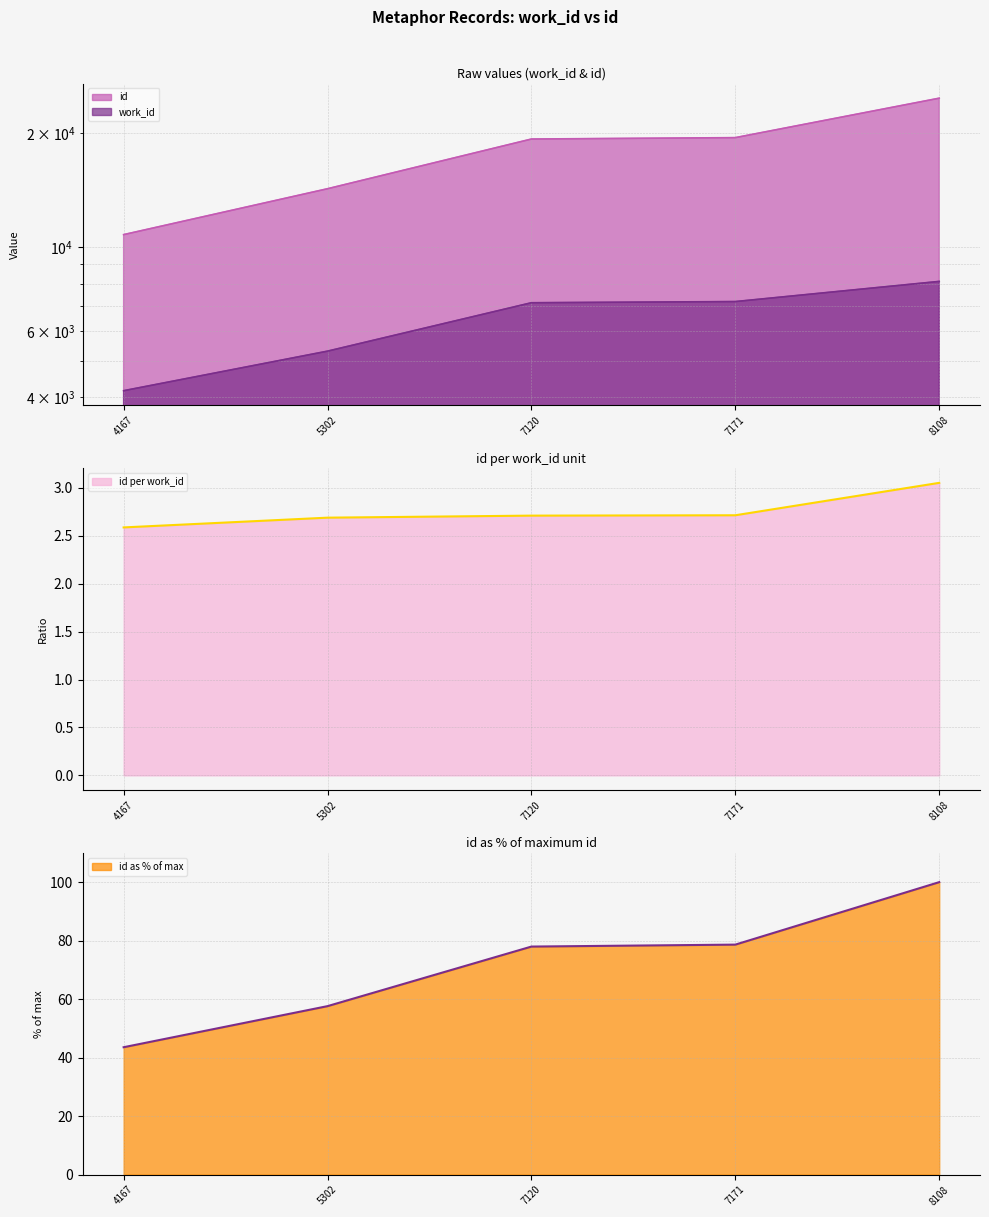

What is the value of the id point at the 2nd from the left?

14257